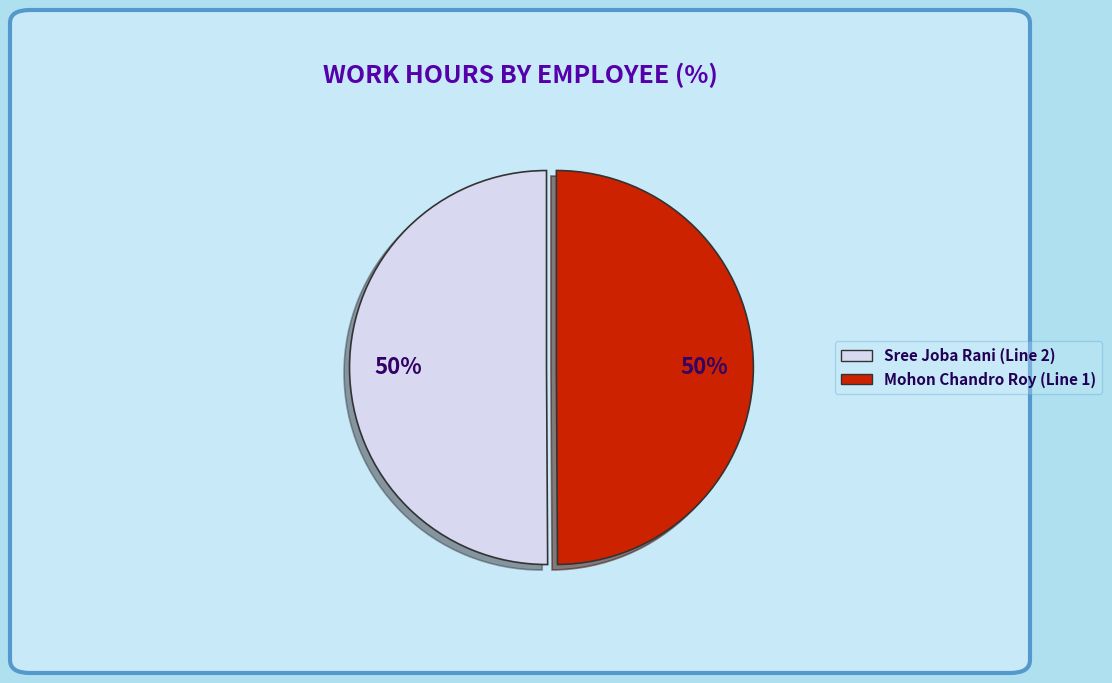

To the nearest percent, what is the average slice percentage?

50%